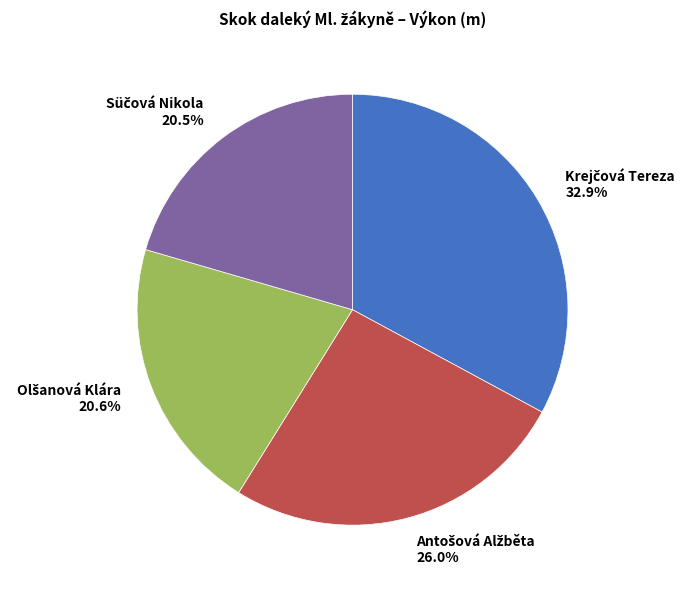

Is there a majority slice in this chart?

No